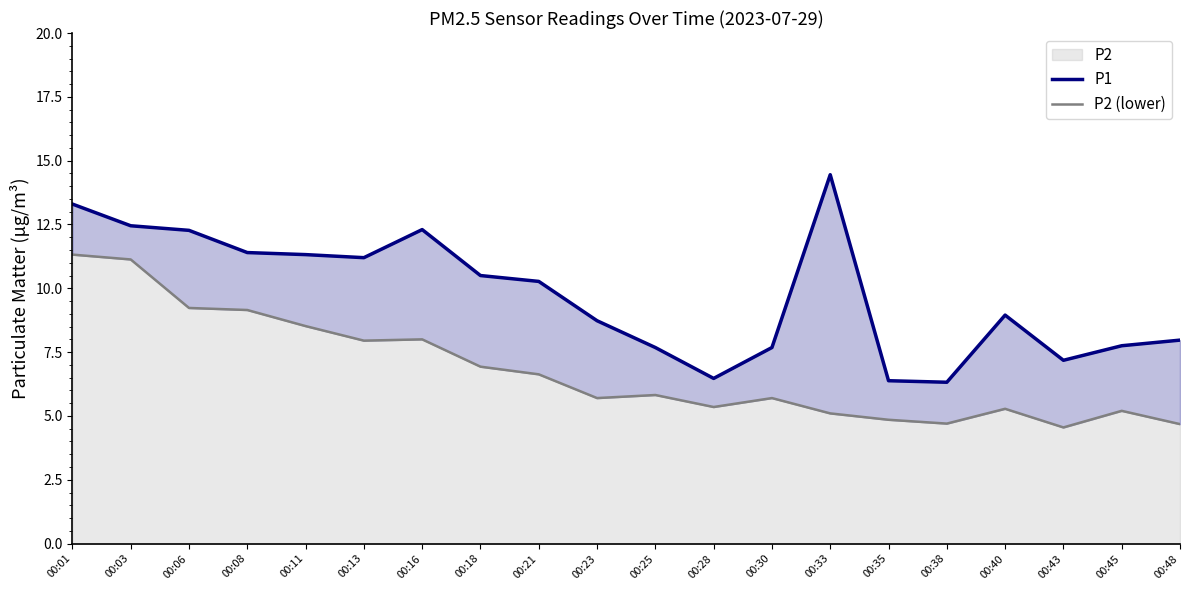

True or false: P2 has a value of 3.5 at 00:13.

False